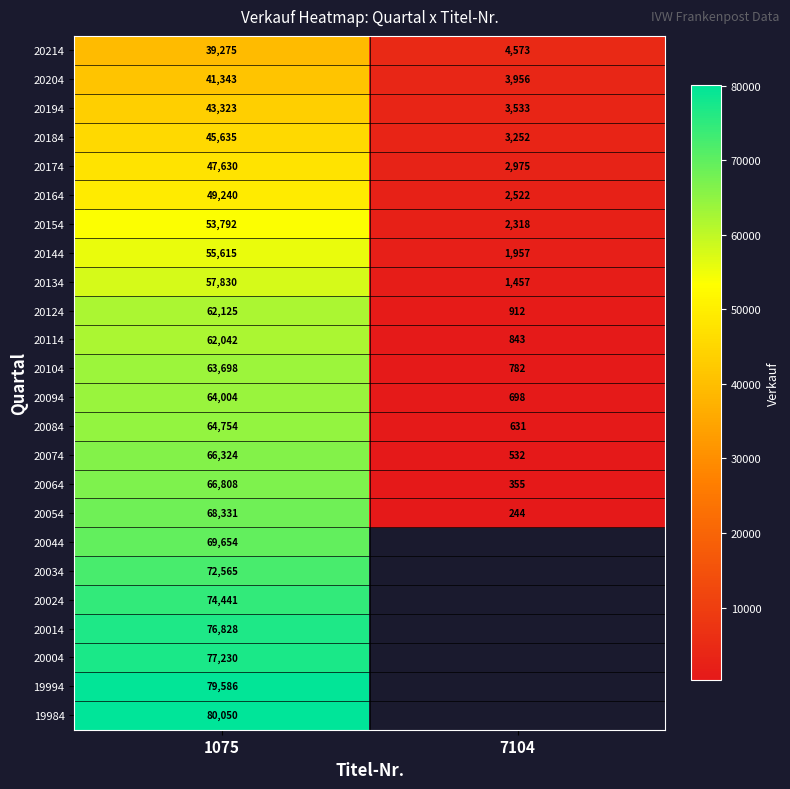

What is the difference between the highest and lowest values at 7104?

4329.0